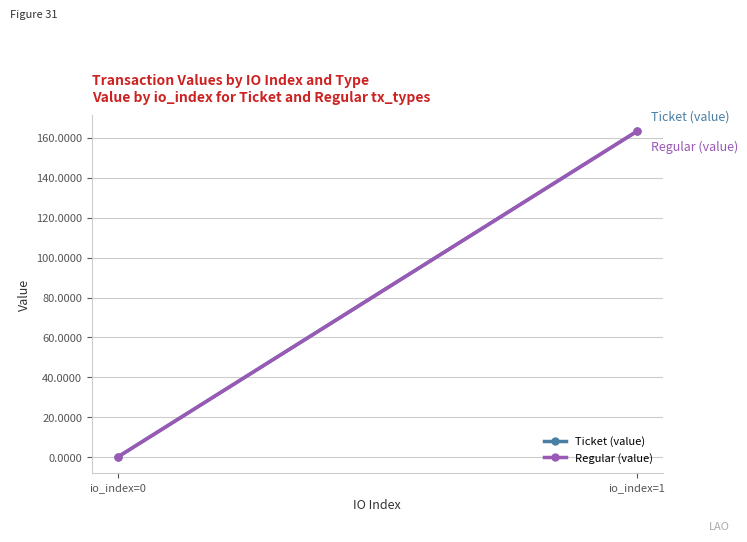

True or false: Regular (value) has a value of 44.2 at io_index=1.

False